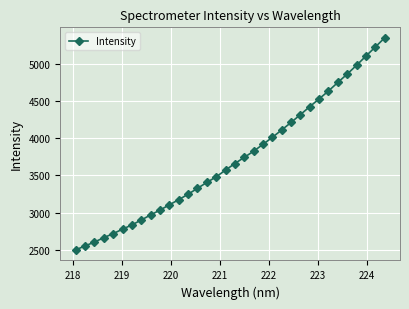

What is the difference between the maximum and minimum values?

2849.4